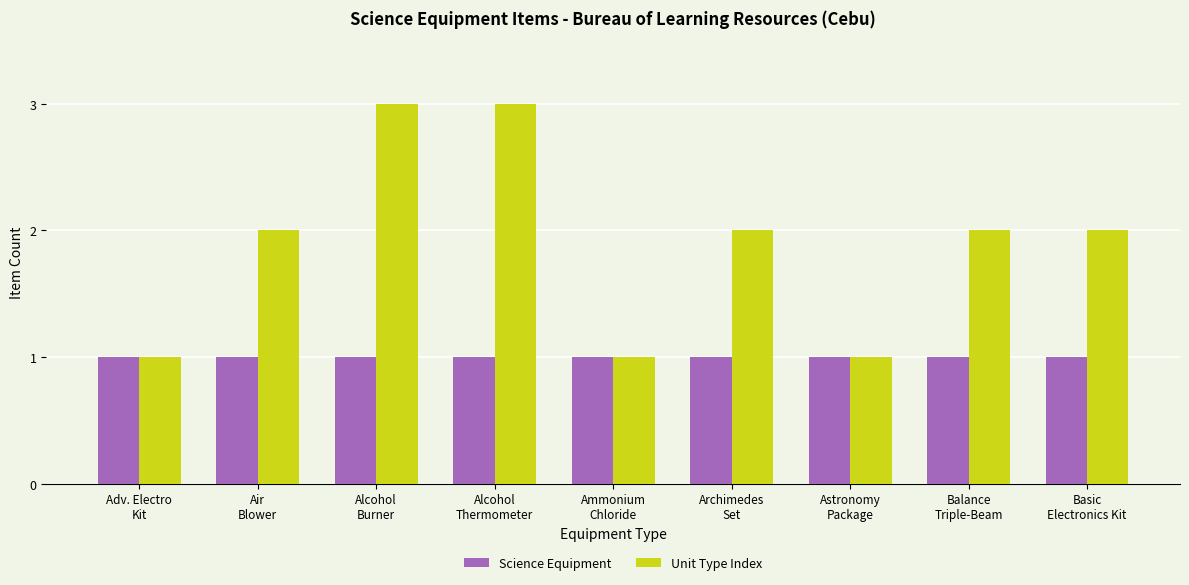

What is the value of the Unit Type Index bar at the 2nd from the left?

2